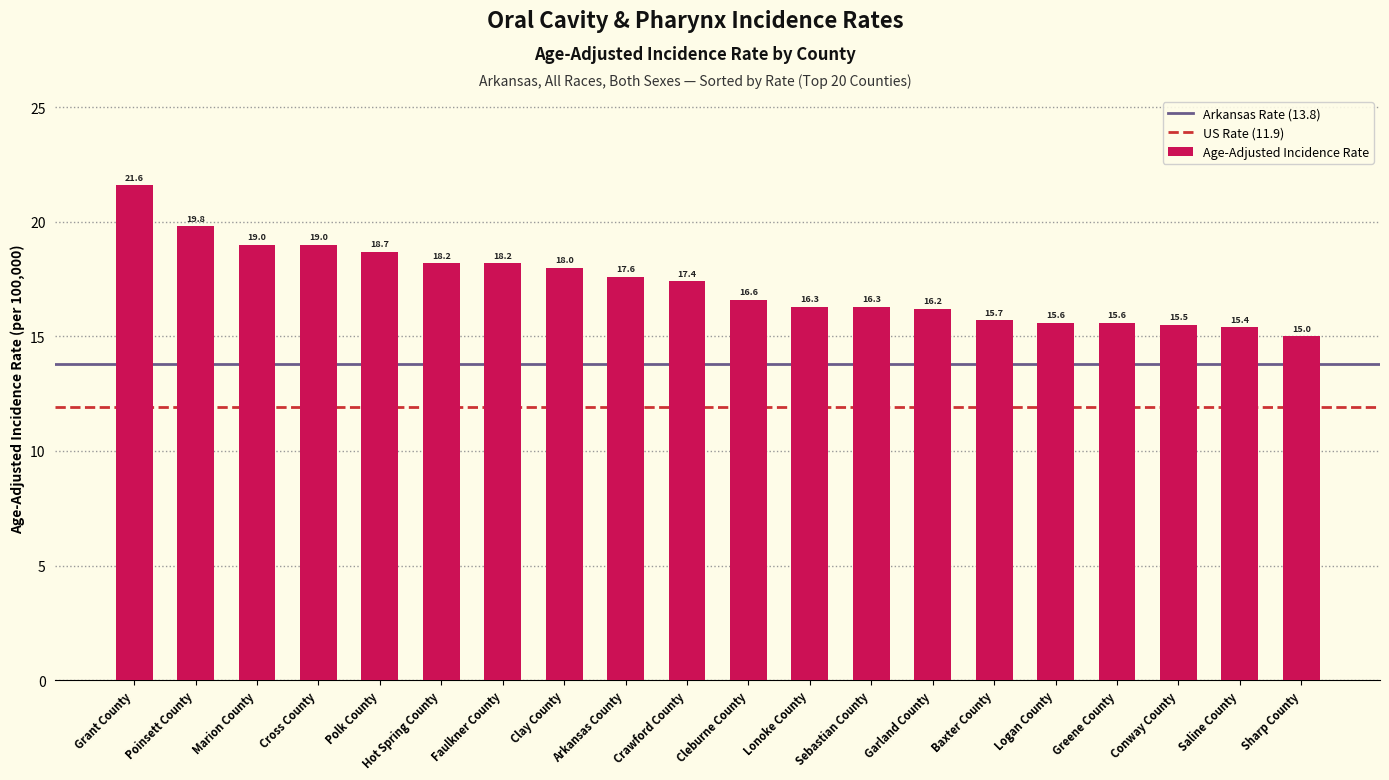

What is the label of the 10th bar from the left?

Crawford County